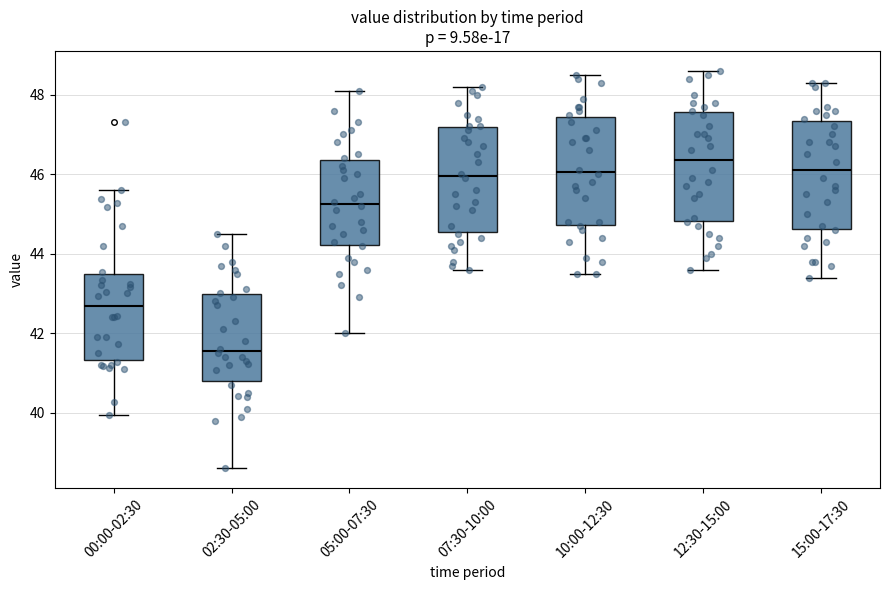

Where does the median line of the box for 10:00-12:30 sit on the y-axis? The values are not printed on the chart, so give them approximately, as read against the axis.

46.0